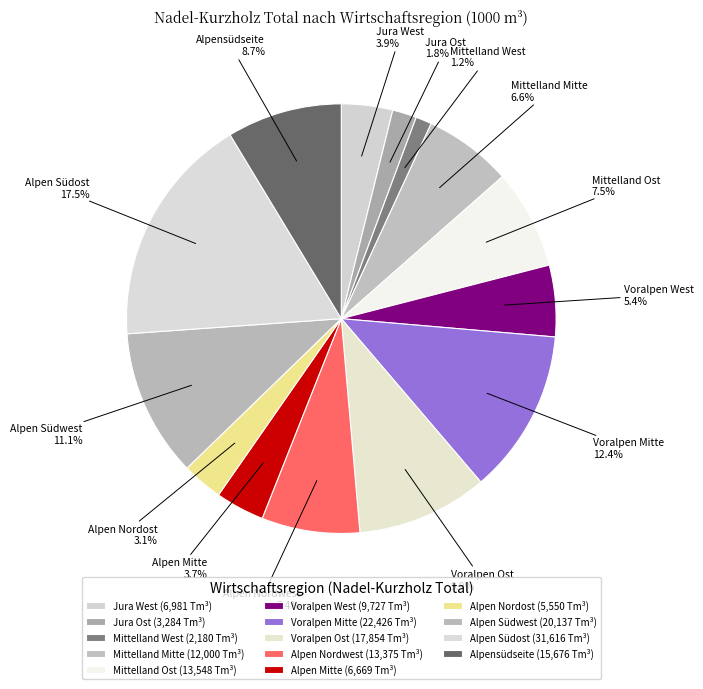

To the nearest percent, what portion does Voralpen West represent?

5%